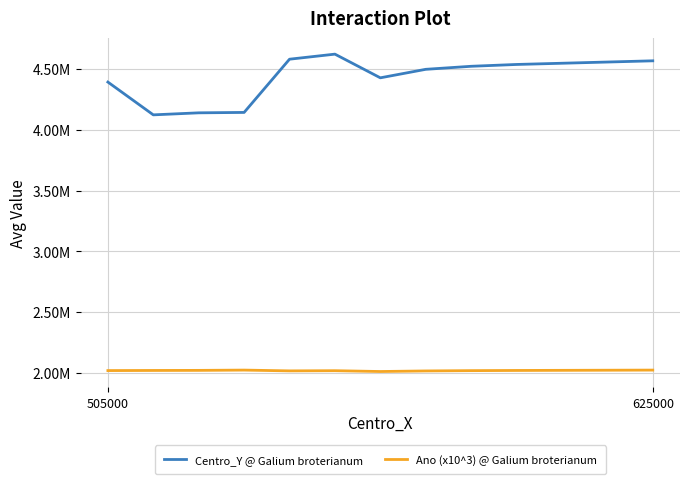

What are all the series names shown in the legend?

Centro_Y @ Galium broterianum, Ano (x10^3) @ Galium broterianum